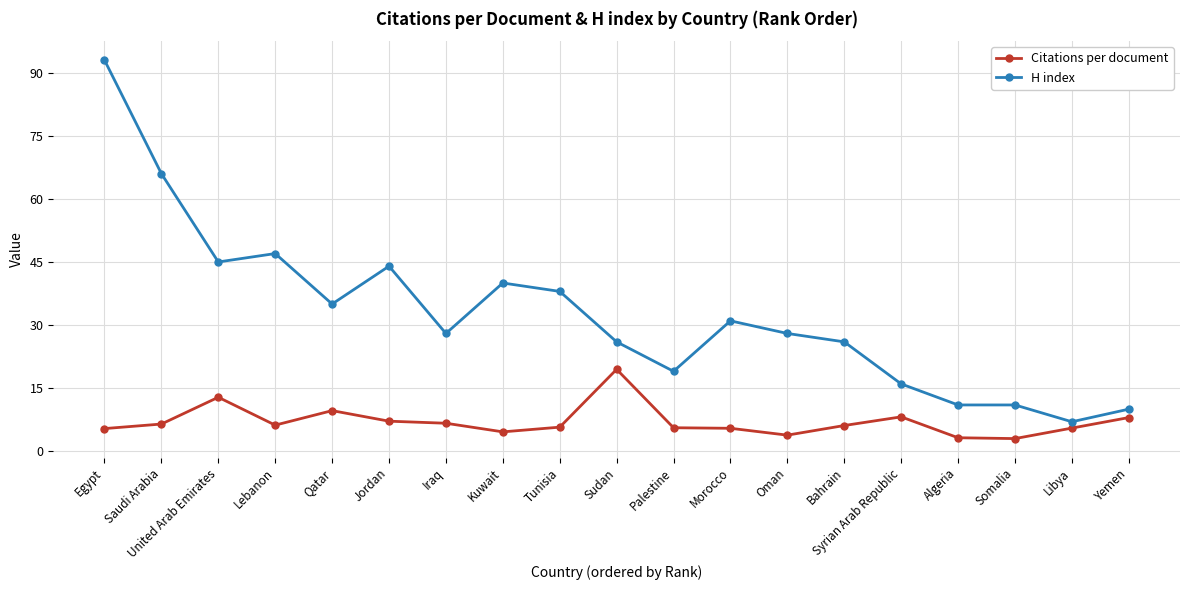

What is the label of the 12th point from the left?

Morocco